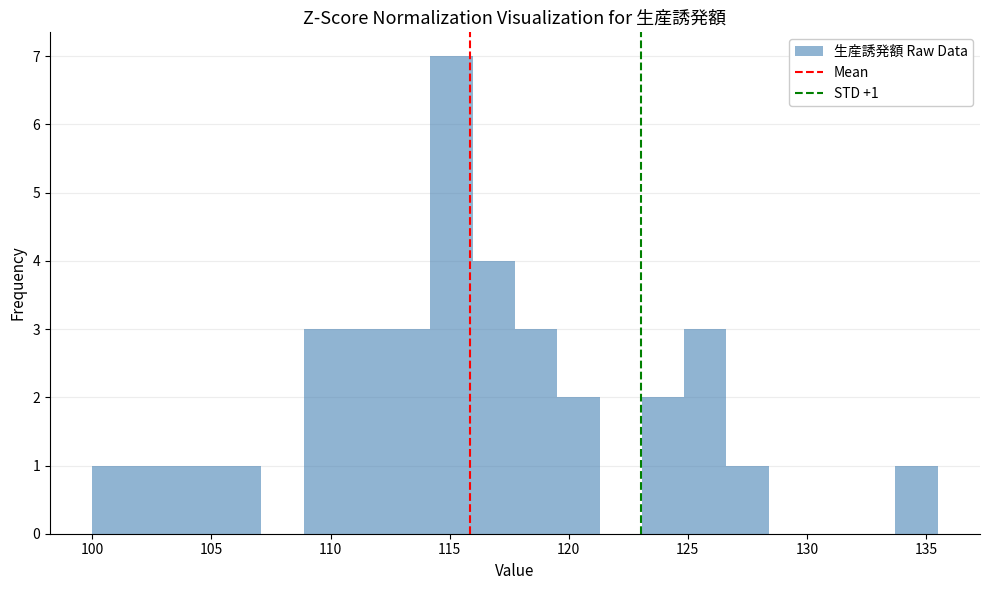

Read against the x-axis, roughly where is the centre of the tallest bar?

115.0